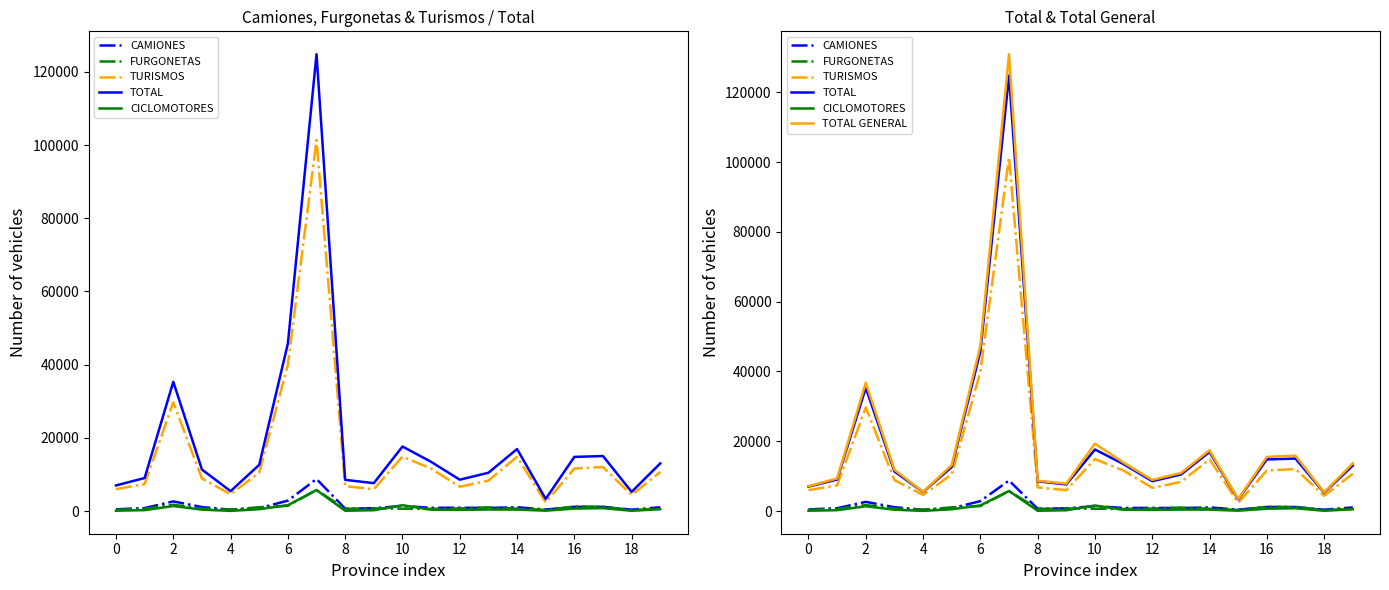

True or false: TOTAL and FURGONETAS intersect in this chart.

False